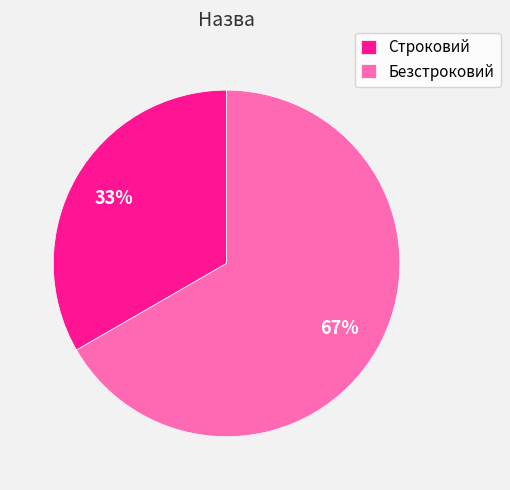

Is there any slice that represents more than half of the pie?

Yes